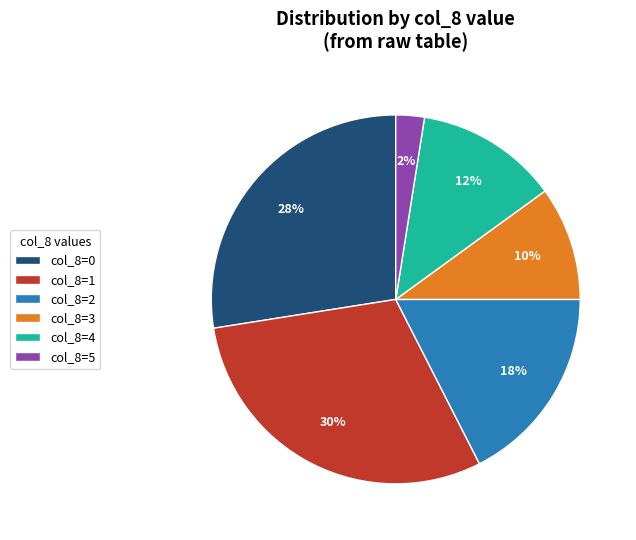

Is it true that col_8=1 is 30% of the pie?

True